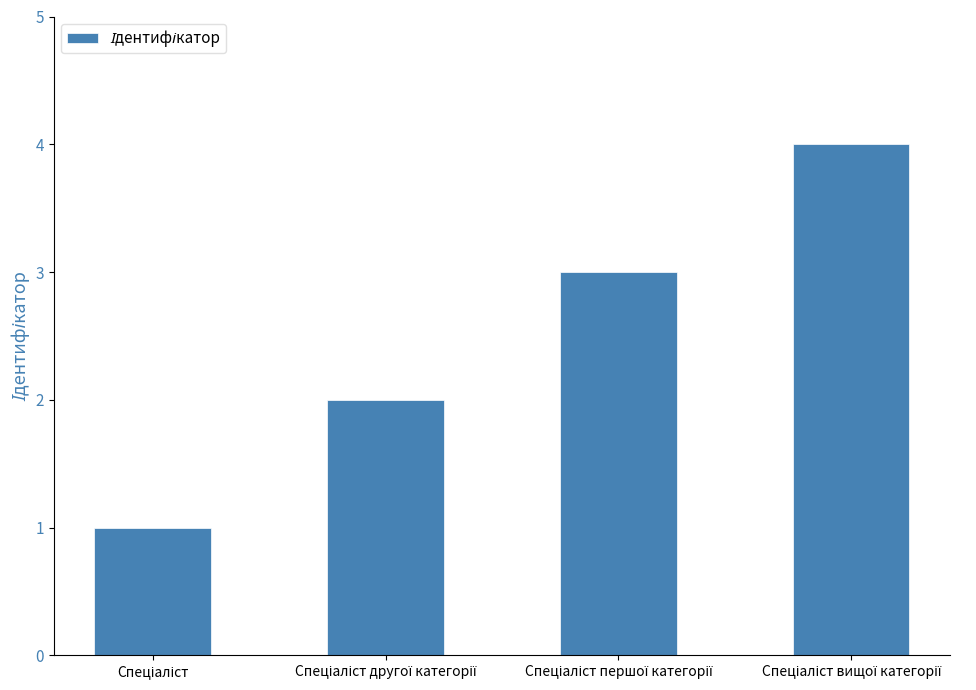

Are the bars grouped side by side (vs. stacked)?

No